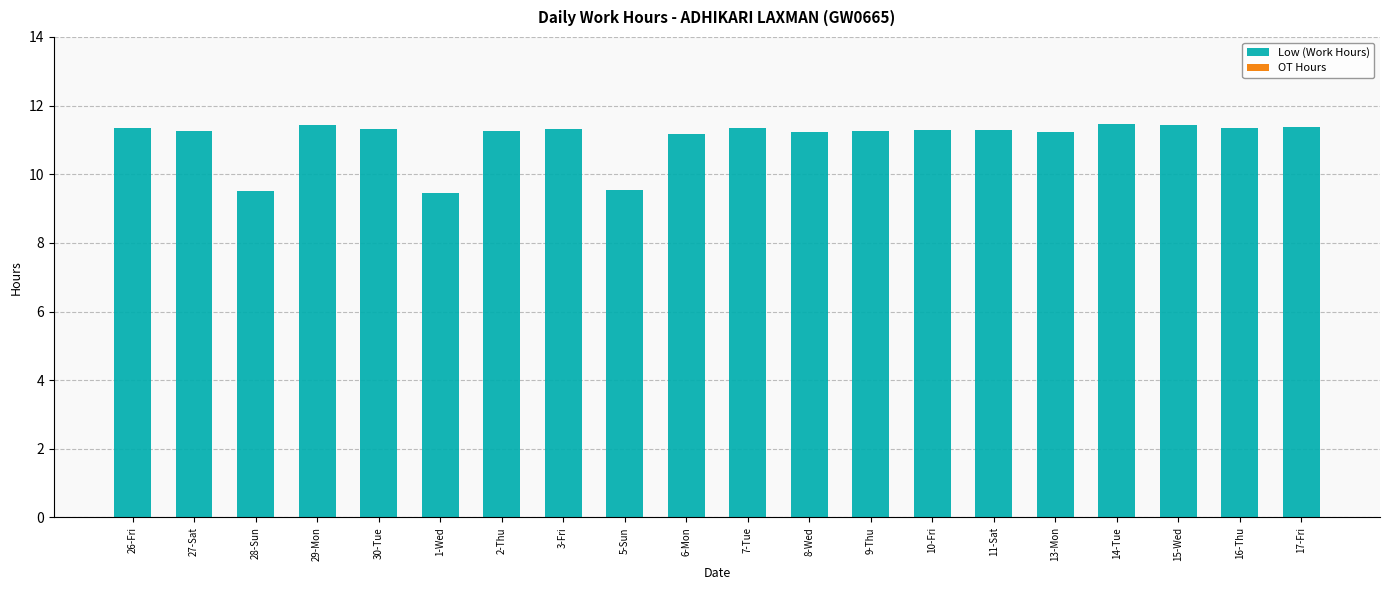

Does the chart contain any negative values?

No